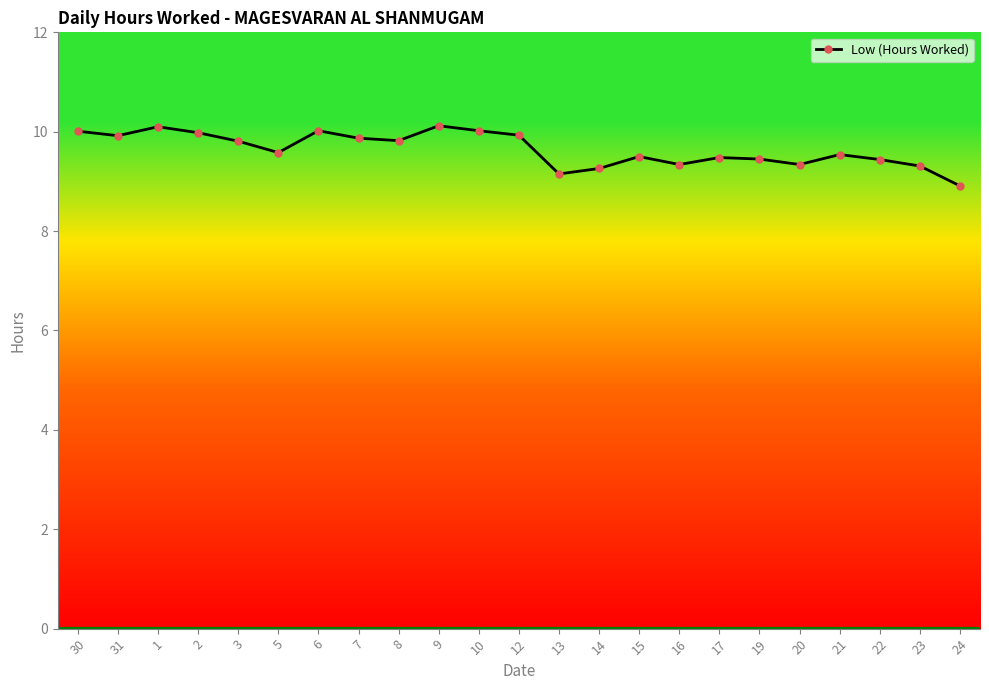

What is the label of the 3rd point from the left?

1